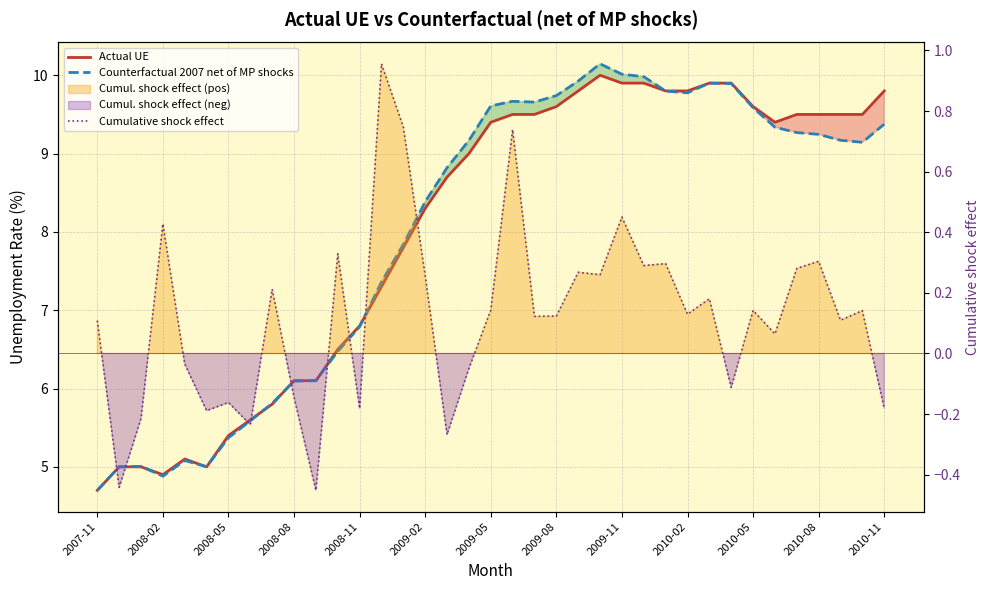

What is the value of the Cumulative shock effect point at the 6th from the left?

-0.2